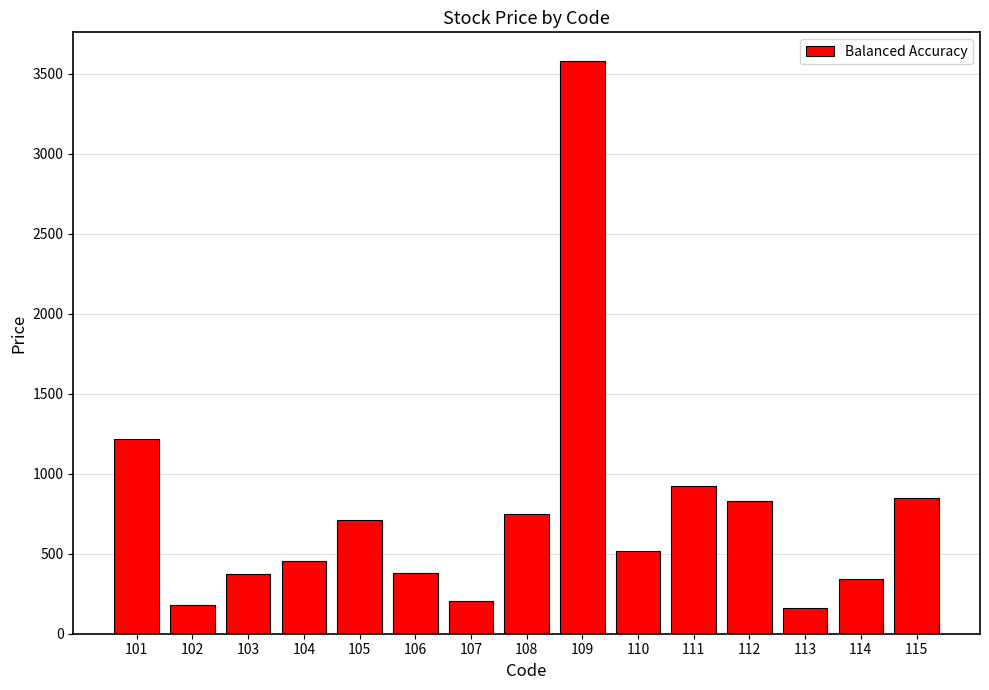

The chart shows a value of 158 at 113. True or false?

True